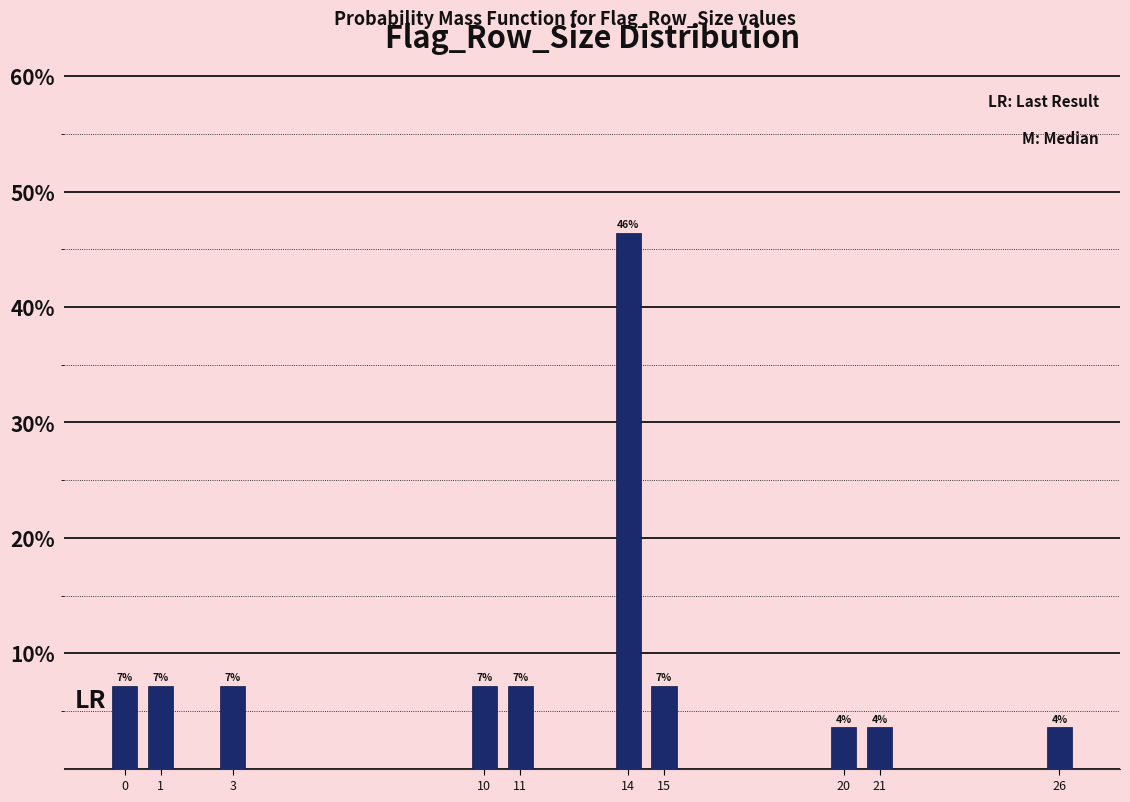

Are the bars horizontal?

No